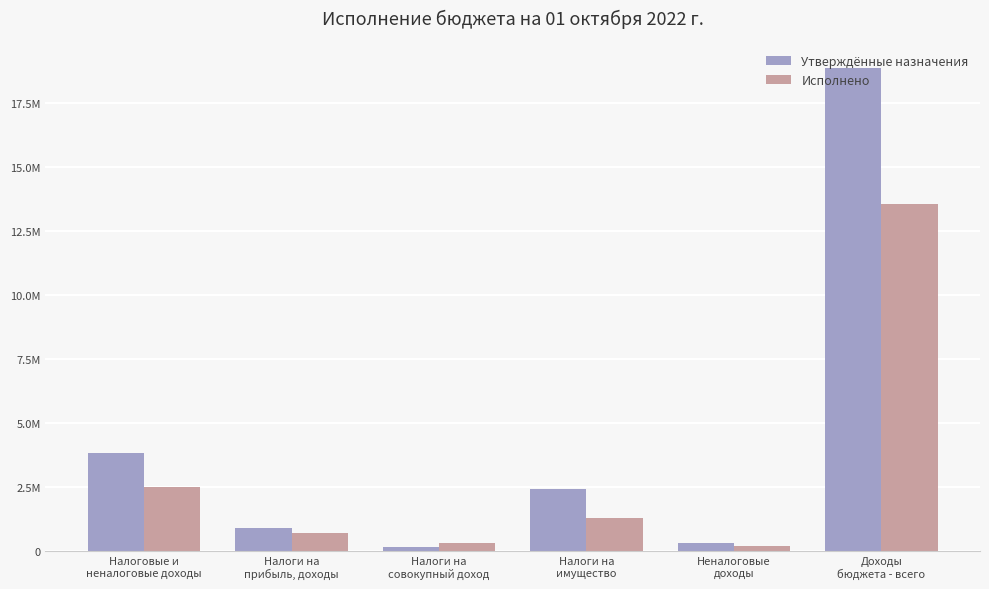

Rank the series by their maximum value, from lowest to highest.

Исполнено, Утверждённые назначения